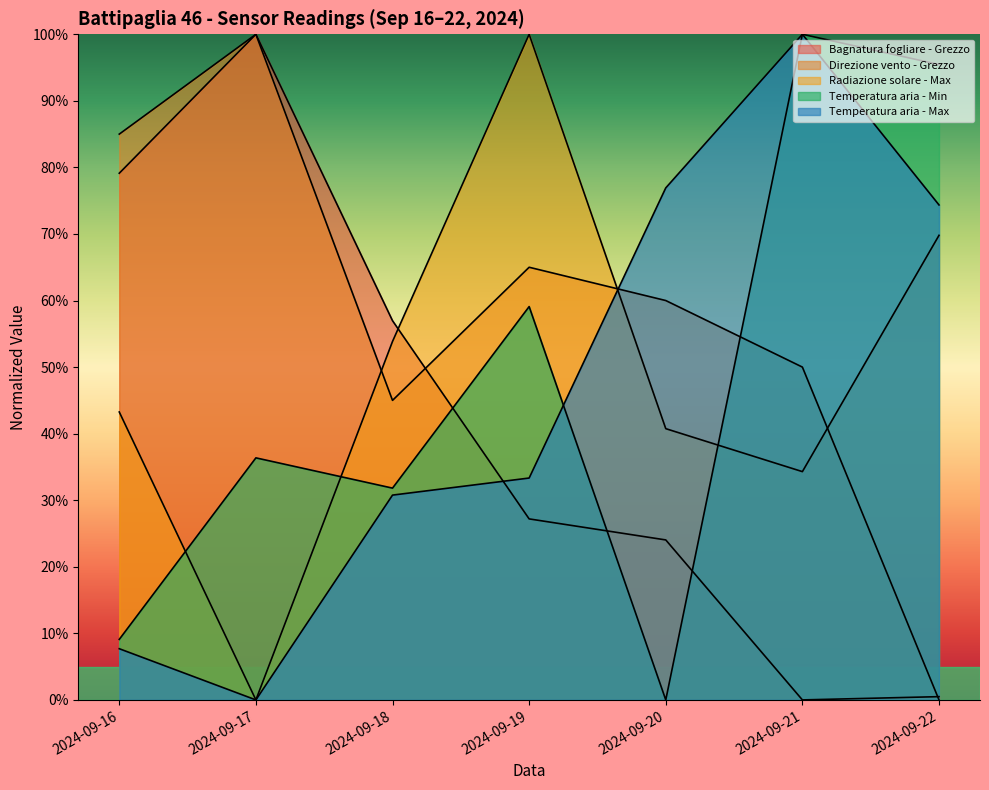

Reading left to right, transcribe all the data shown in this chart.

Bagnatura fogliare - Grezzo: 2024-09-16=79.1	2024-09-17=100.0	2024-09-18=57.0	2024-09-19=27.2	2024-09-20=24.0	2024-09-21=0.0	2024-09-22=0.5
Direzione vento - Grezzo: 2024-09-16=85.0	2024-09-17=100.0	2024-09-18=45.0	2024-09-19=65.0	2024-09-20=60.0	2024-09-21=50.0	2024-09-22=0.0
Radiazione solare - Max: 2024-09-16=43.3	2024-09-17=0.0	2024-09-18=53.9	2024-09-19=100.0	2024-09-20=40.8	2024-09-21=34.3	2024-09-22=69.8
Temperatura aria - Min: 2024-09-16=9.1	2024-09-17=36.4	2024-09-18=31.8	2024-09-19=59.1	2024-09-20=0.0	2024-09-21=100.0	2024-09-22=95.5
Temperatura aria - Max: 2024-09-16=7.7	2024-09-17=0.0	2024-09-18=30.8	2024-09-19=33.3	2024-09-20=76.9	2024-09-21=100.0	2024-09-22=74.4